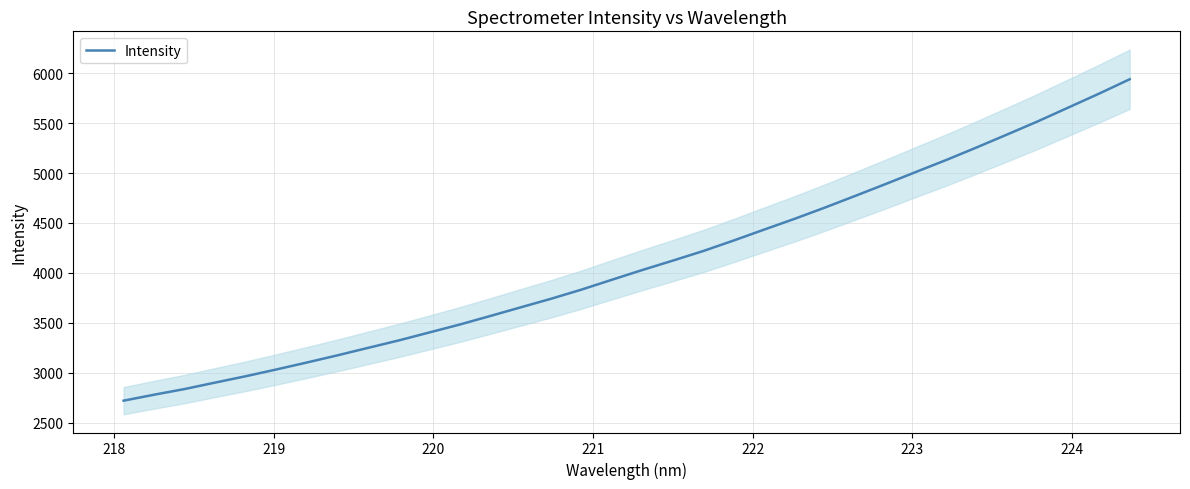

What is the maximum value for Intensity?

5938.4